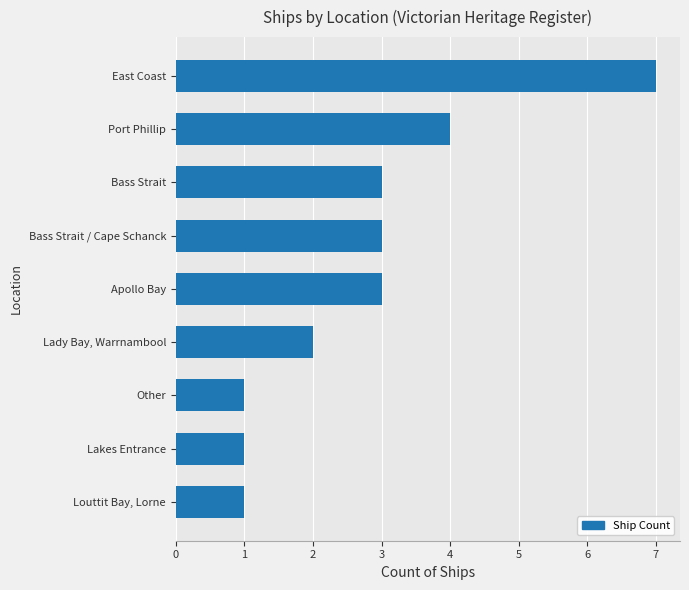

What is the difference between the maximum and minimum values?

6